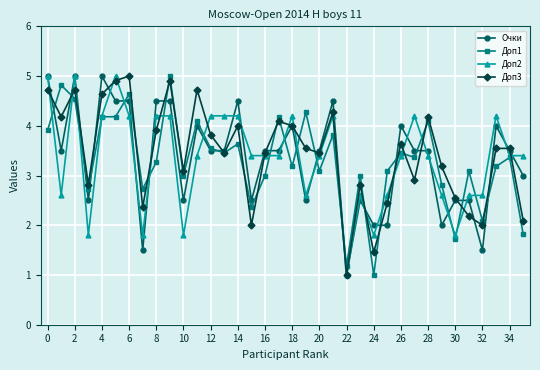

How many lines are shown in the chart?

4